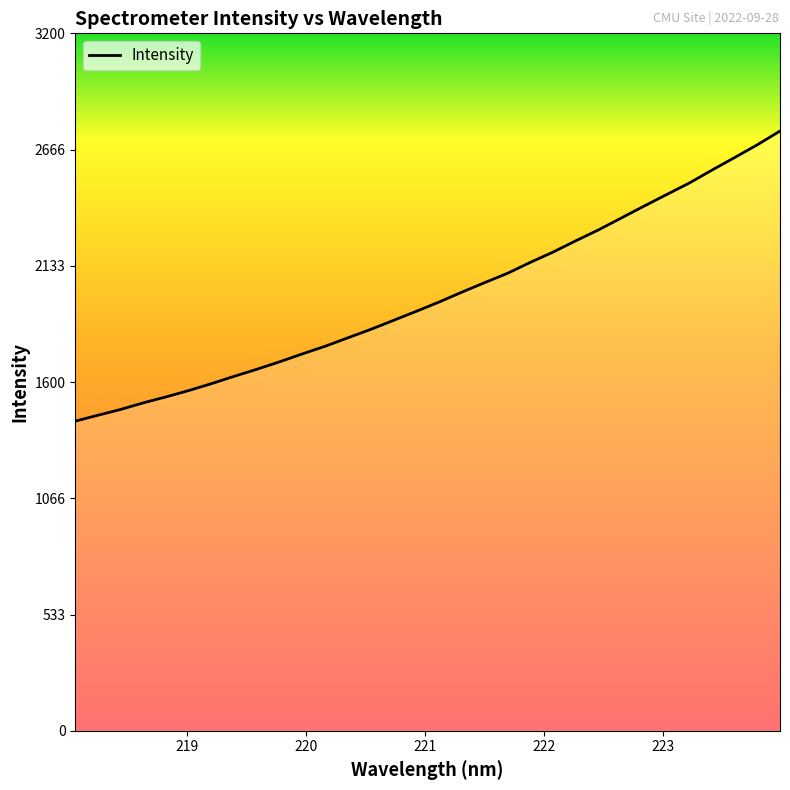

What is the difference between the maximum and minimum values?

1331.2